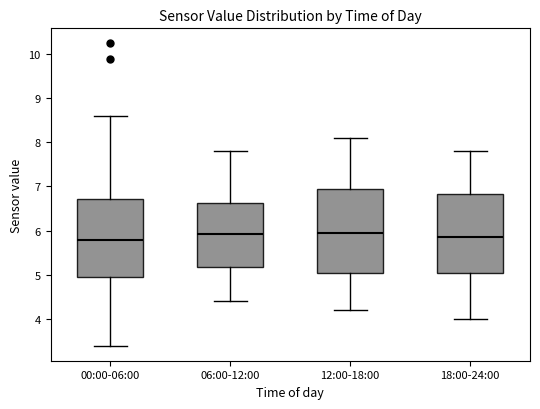

Reading left to right, transcribe this box plot: for each box, give where its median line is, the range the box spans, and where its two whiskers end, as read against the y-axis. The values are not printed on the chart, so give them approximately, as read against the axis.

00:00-06:00: median 5.8, box 5.0 to 6.7, whiskers 3.4 to 8.6
06:00-12:00: median 5.9, box 5.2 to 6.6, whiskers 4.4 to 7.8
12:00-18:00: median 6.0, box 5.1 to 7.0, whiskers 4.2 to 8.1
18:00-24:00: median 5.9, box 5.1 to 6.8, whiskers 4.0 to 7.8